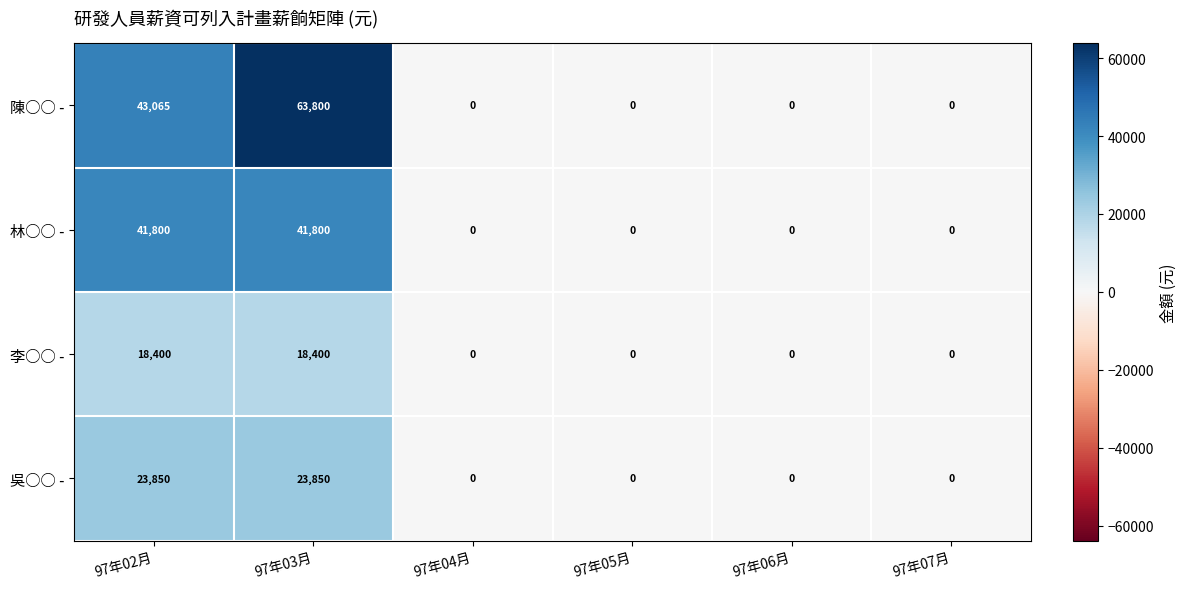

Count the 吳○○ - values in the range 0 to 23850.

6